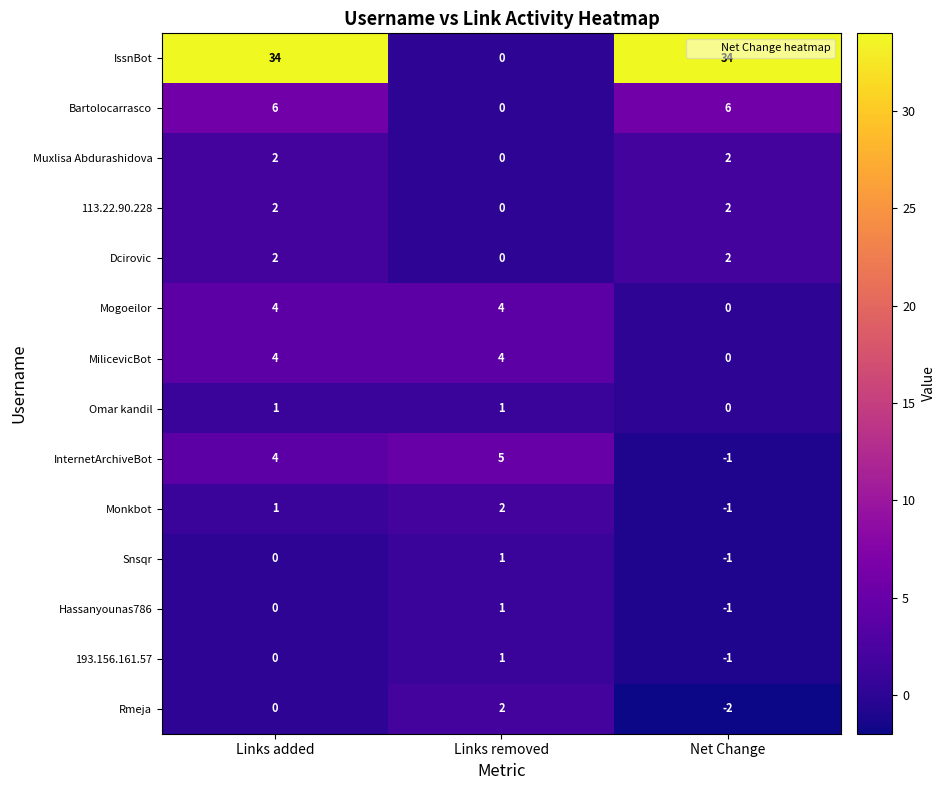

The value of Hassanyounas786 at Net Change is -1. True or false?

True